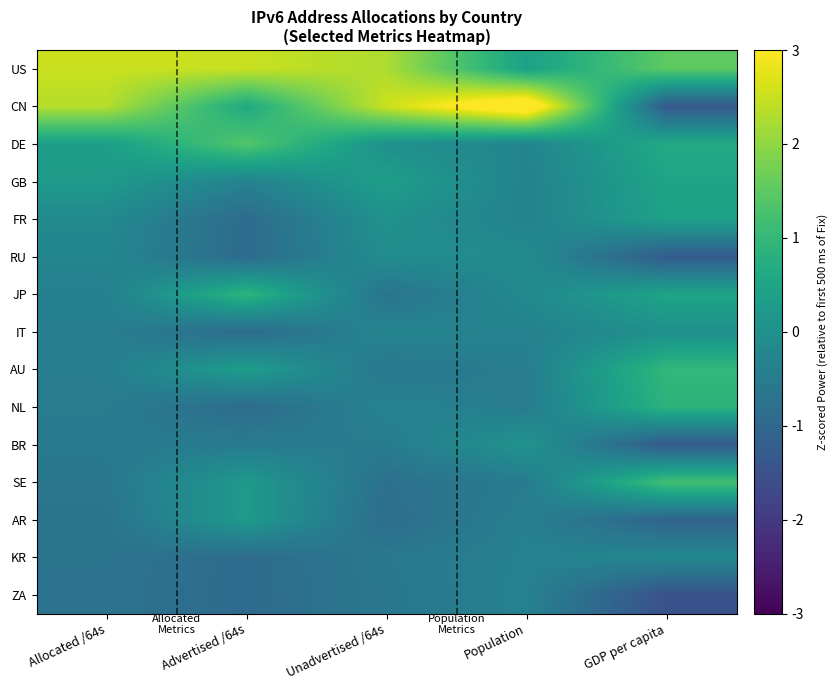

Which label corresponds to the smallest value in the chart?

GDP per capita